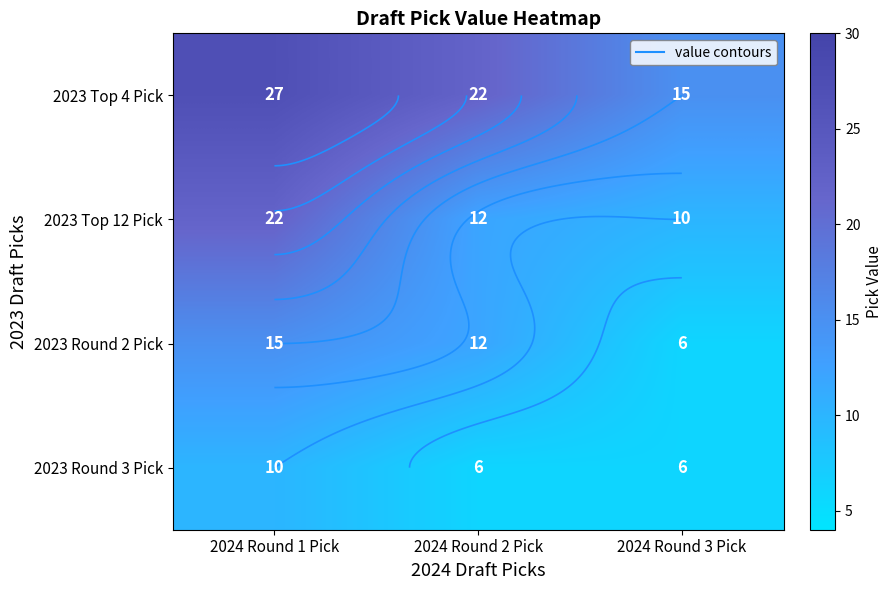

What is the total value across all series at 2024 Round 1 Pick?

74